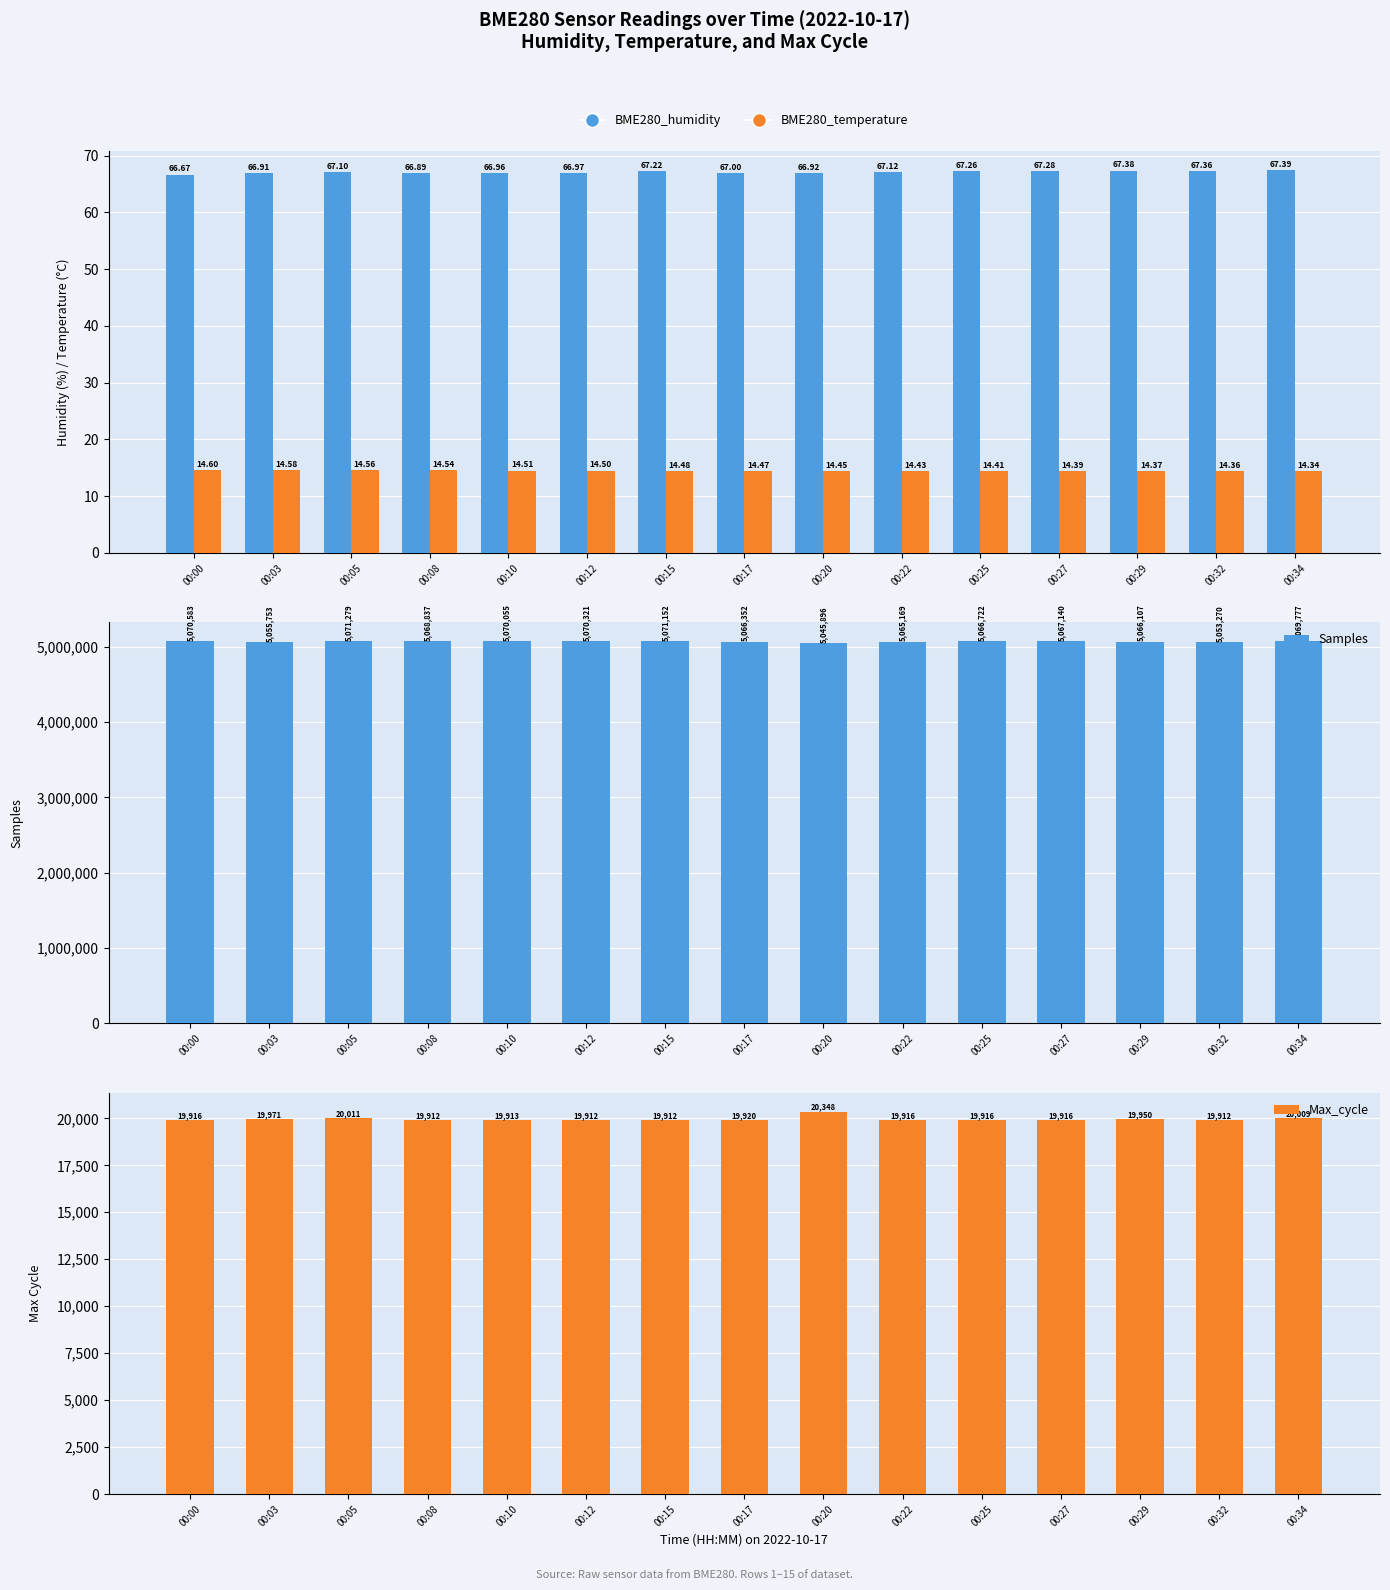

What is the difference between the highest and lowest values at 00:25?

5066707.6